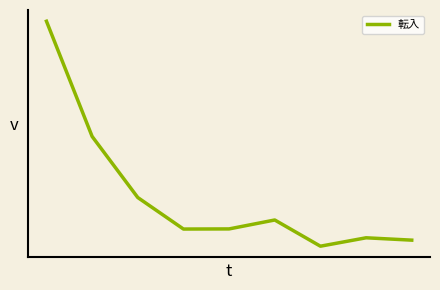

Is this an area chart (filled region under the line)?

No